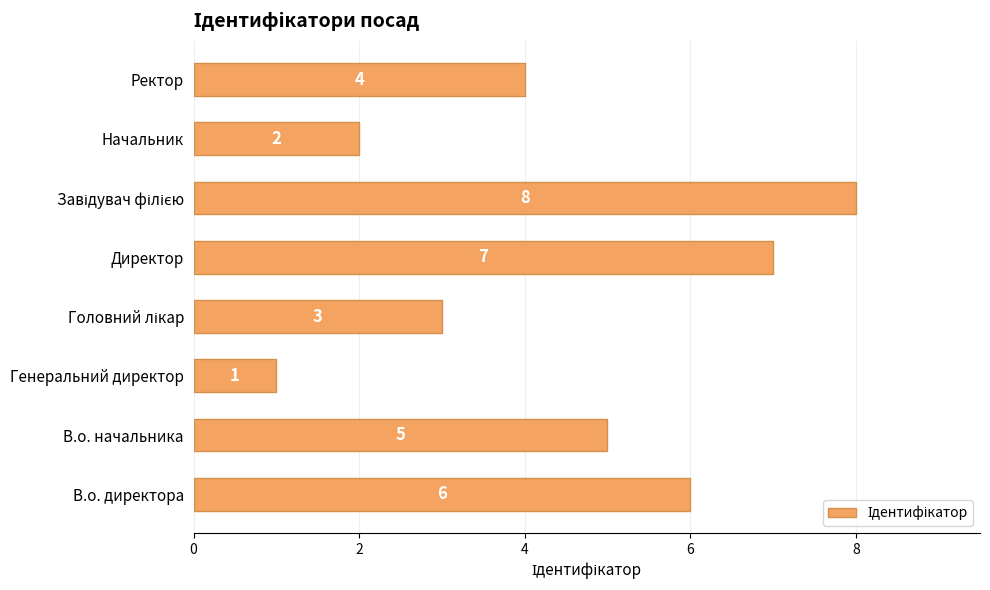

What is the sum of all values?

36